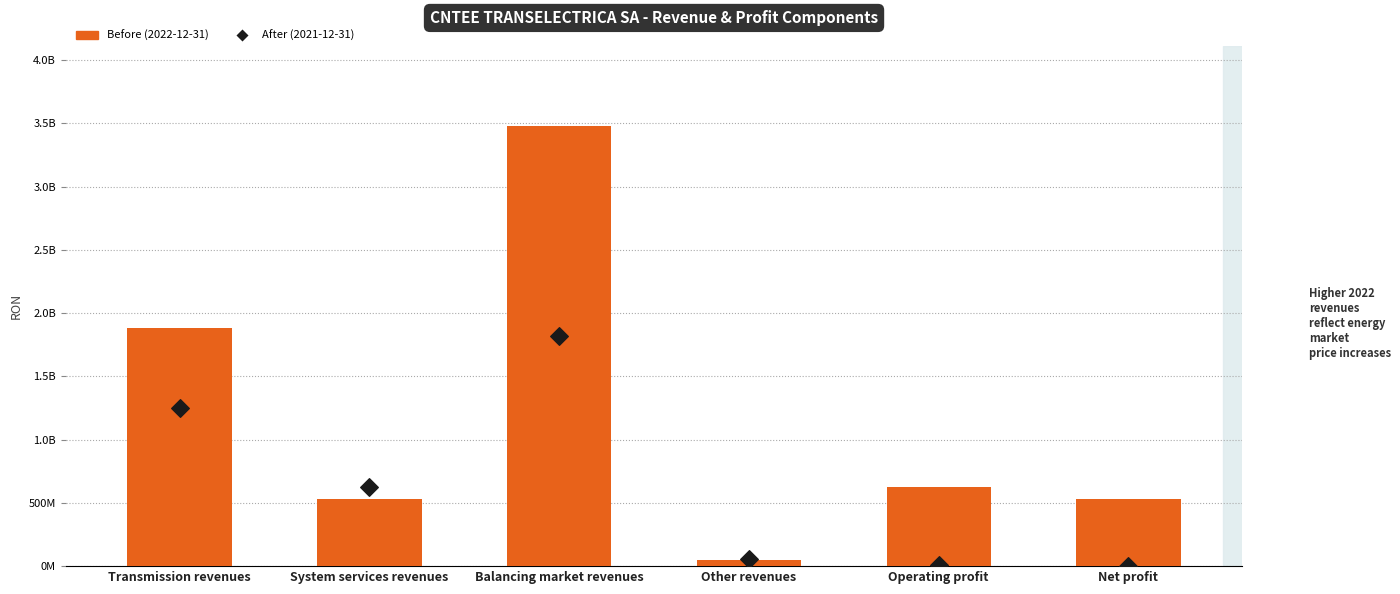

Is the value of After accounting (2021-12-31) at Balancing market revenues greater than the value of Before accounting (2022-12-31) at Transmission revenues?

No